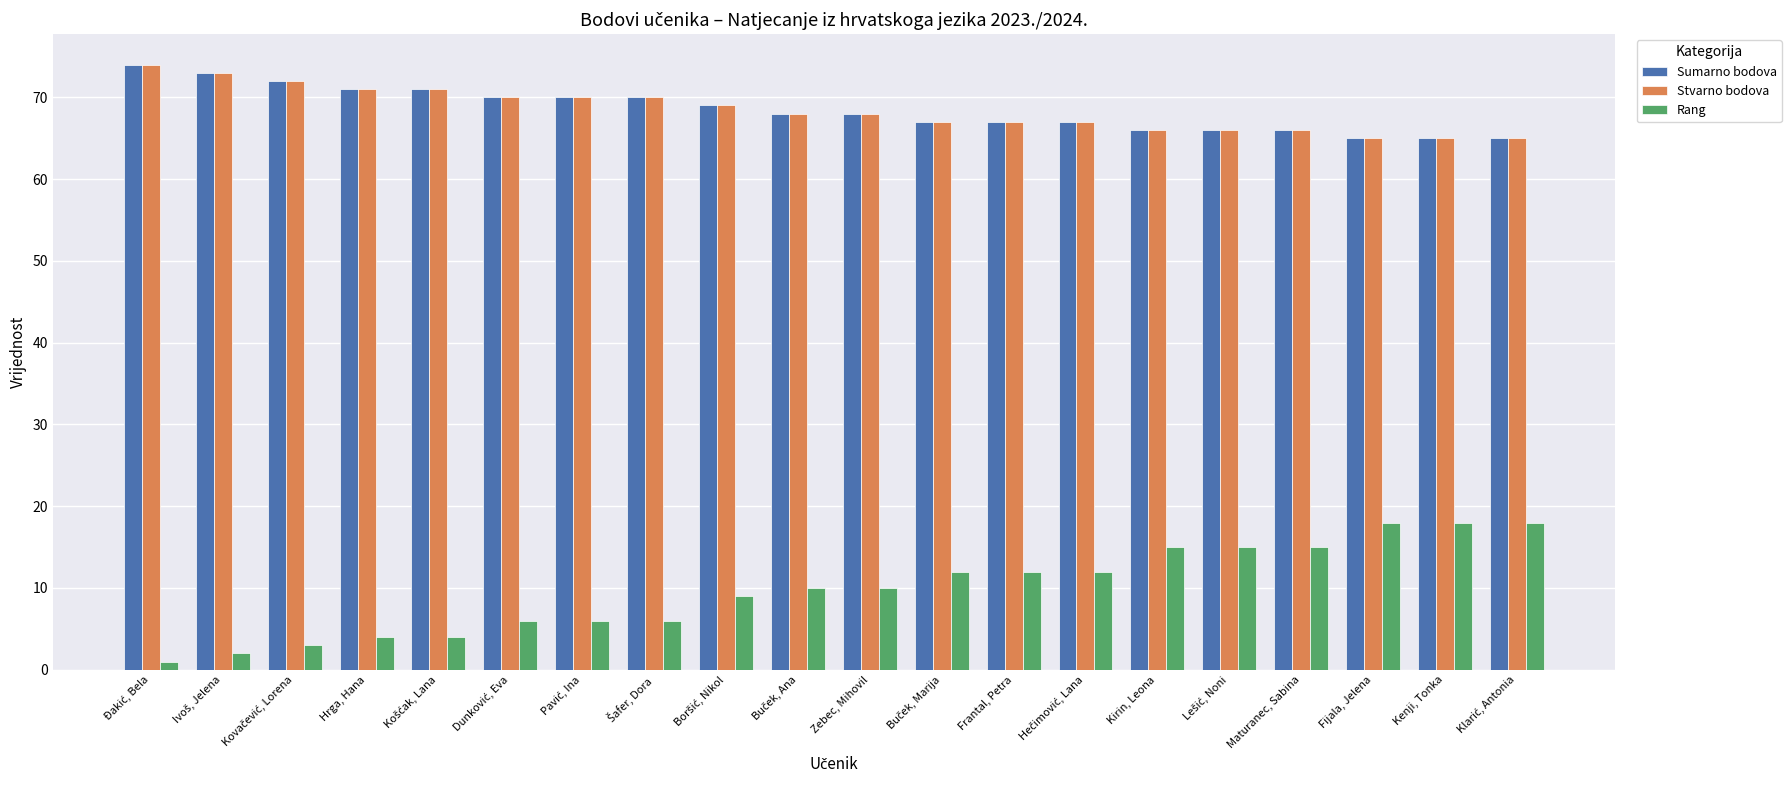

At how many categories does at least one series exceed 33?

20